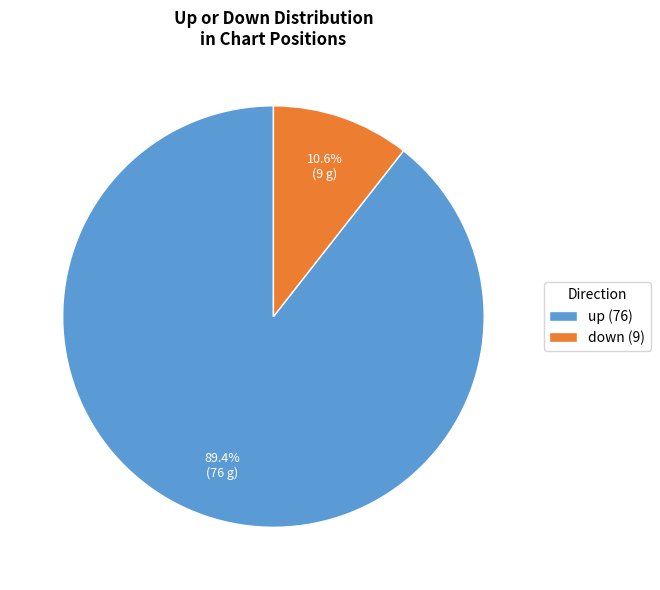

To the nearest percent, what portion does down represent?

11%